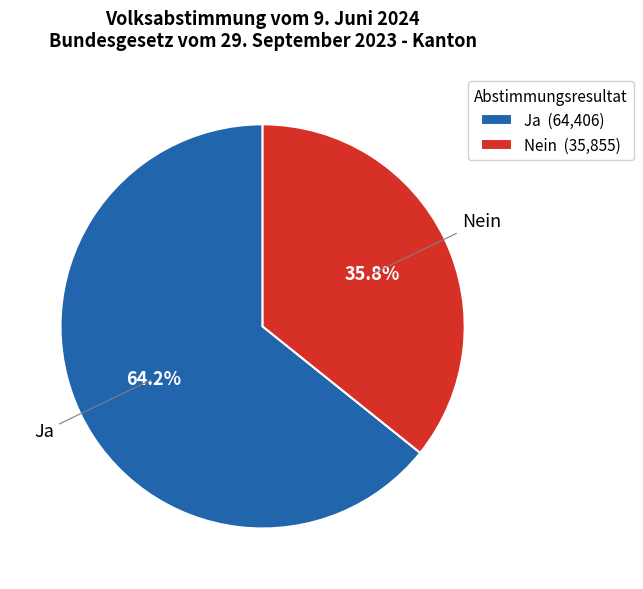

The Nein slice represents 36% of the pie. True or false?

True